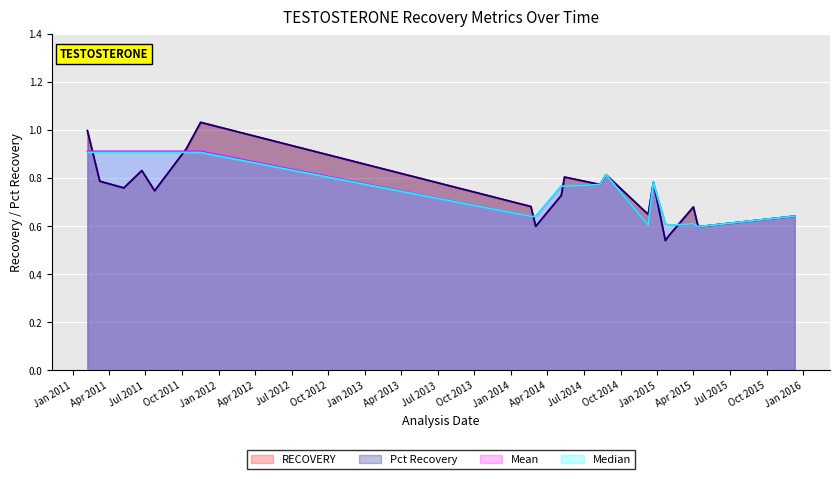

What is the lowest value of the RECOVERY series?

0.5